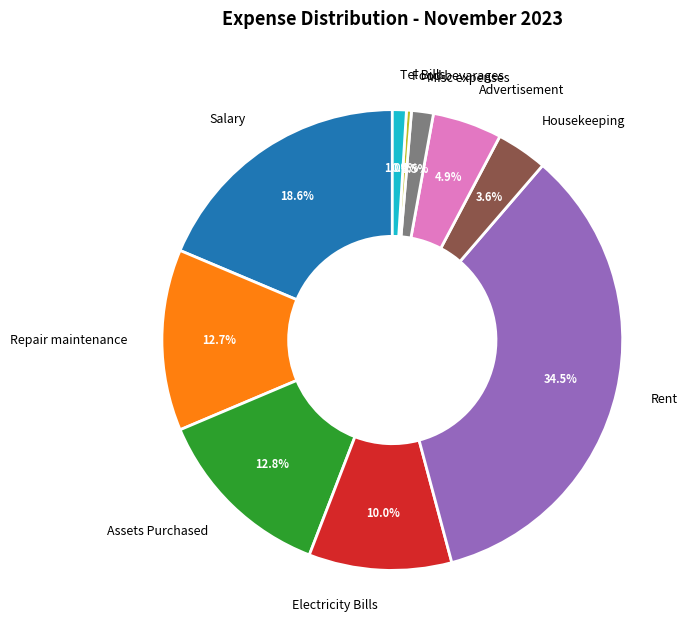

Combined, what portion of the pie is Repair maintenance and Food bevarages?

13.1%